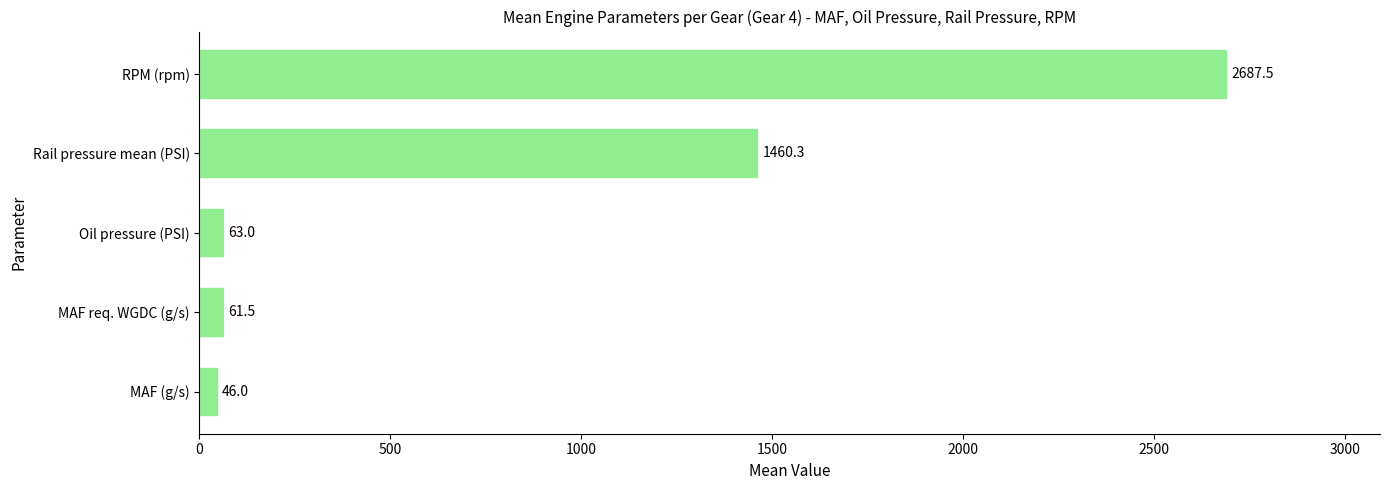

What is the maximum value shown in the chart?

2687.5